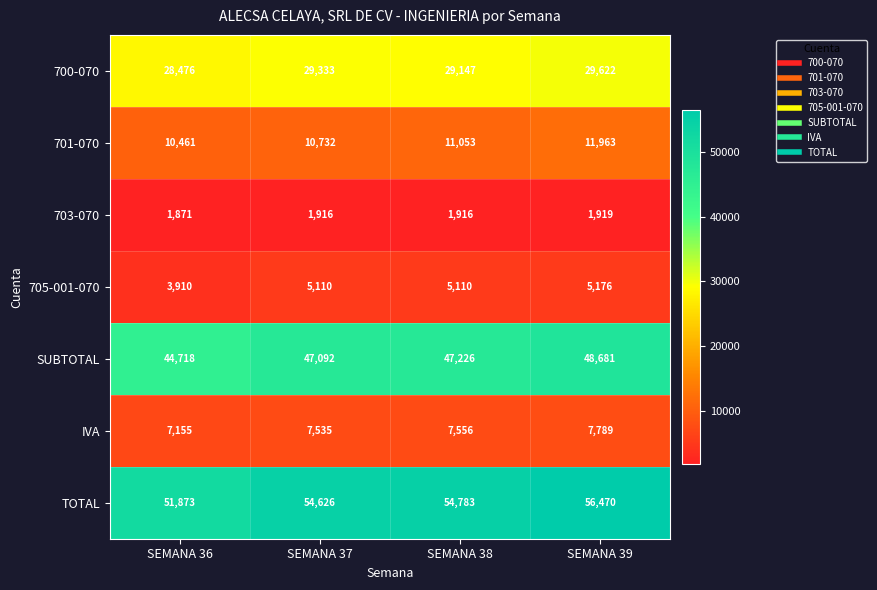

Rank the series by their maximum value, from highest to lowest.

TOTAL, SUBTOTAL, 700-070, 701-070, IVA, 705-001-070, 703-070